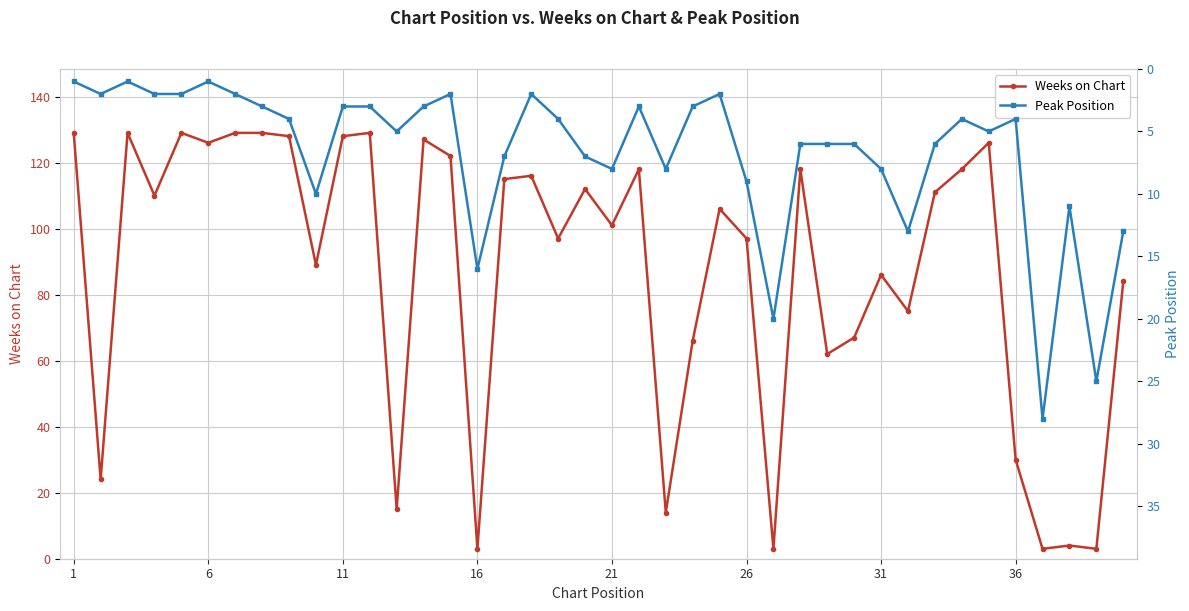

Is it true that Weeks on Chart equals 44 at 36?

False